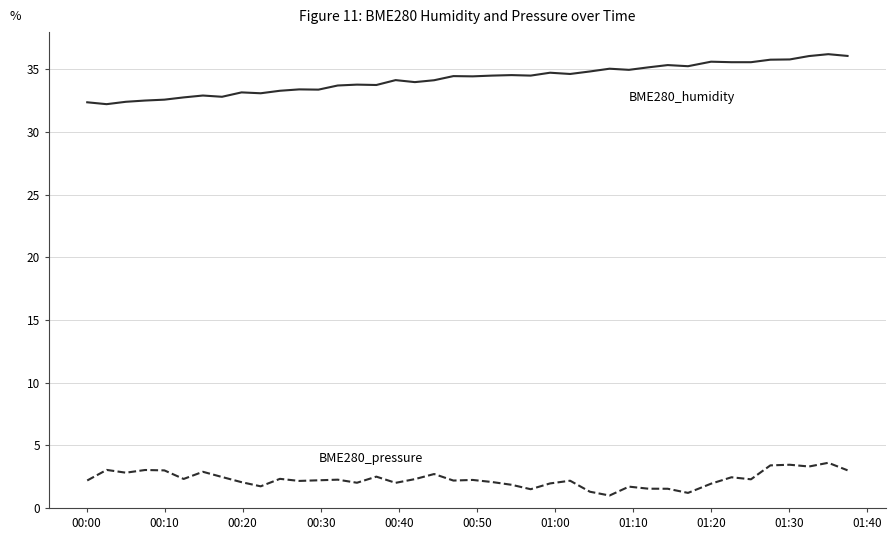

What is the minimum value shown in the chart?

1.0